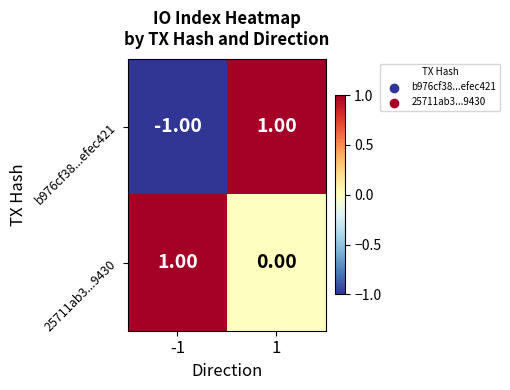

Which series has the largest total across all categories?

25711ab3...9430